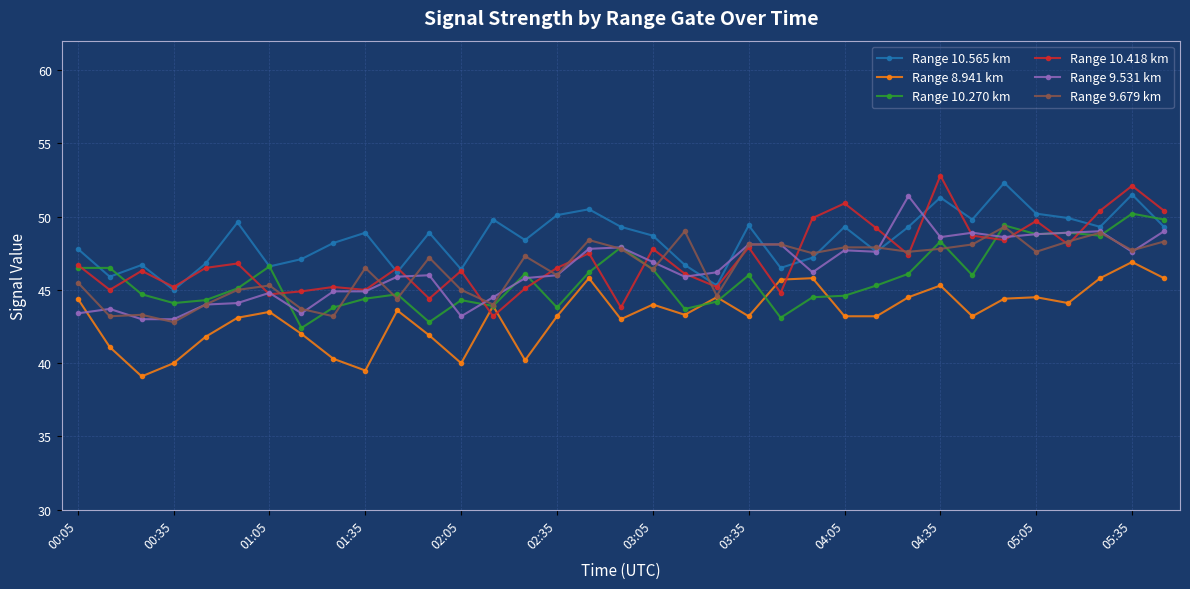

Which series has the largest total across all categories?

Range 10.565 km